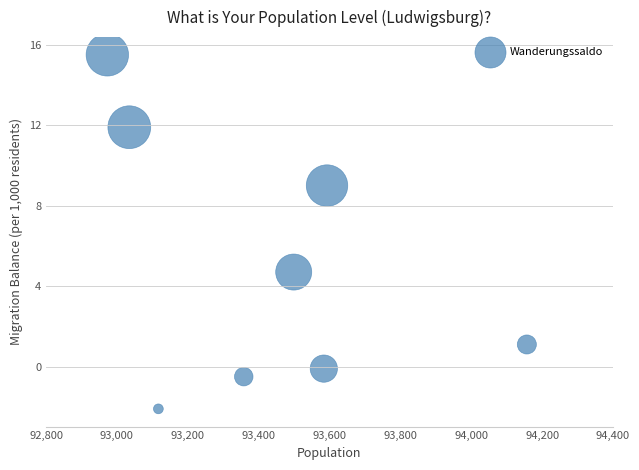

What is the average X value?

93414.5